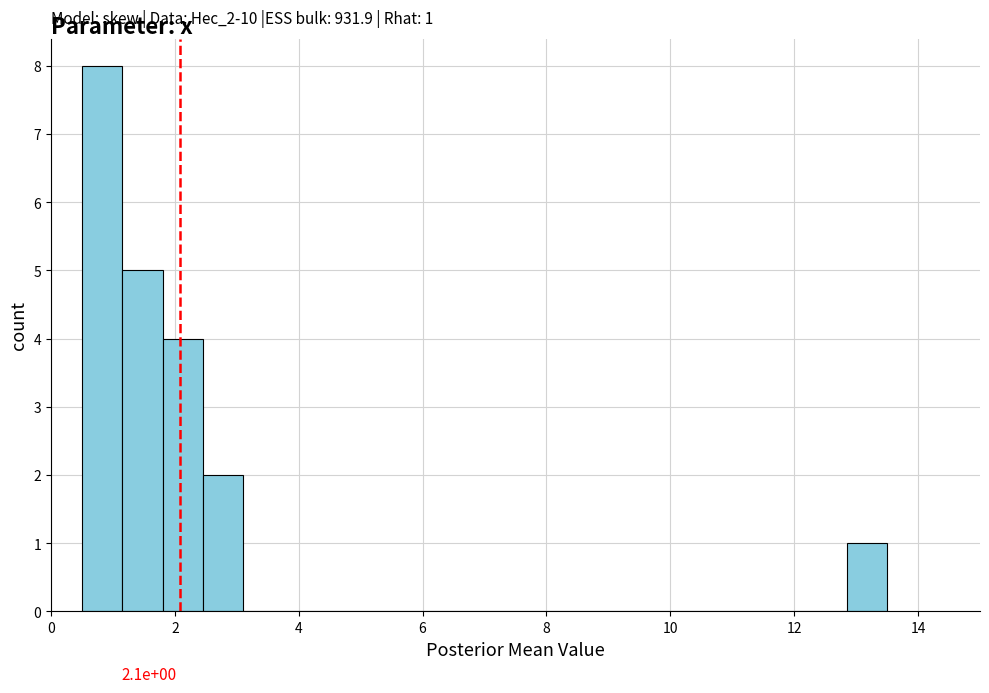

Read against the x-axis, roughly where is the centre of the tallest bar?

0.8